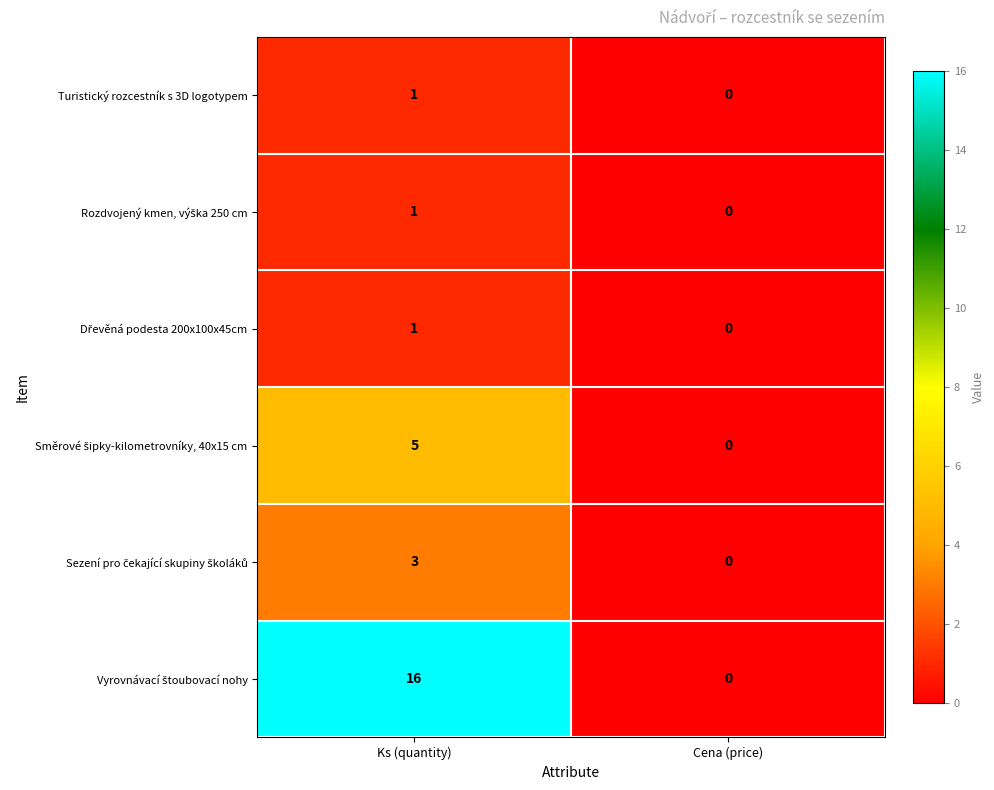

At which category does the chart reach its minimum across all series?

Cena (price)